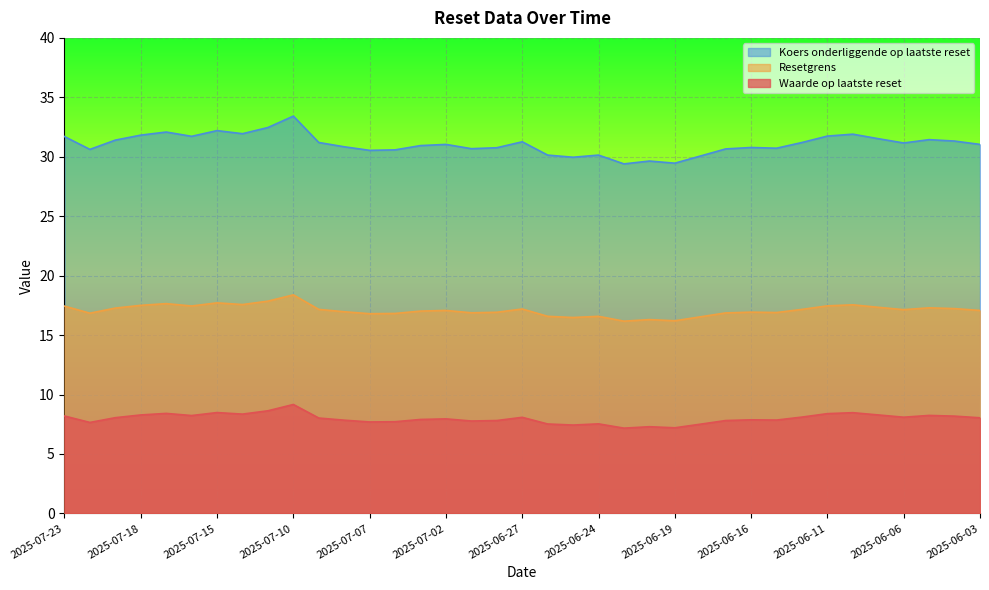

The Resetgrens series shows 16.2 at 2025-06-19. True or false?

True